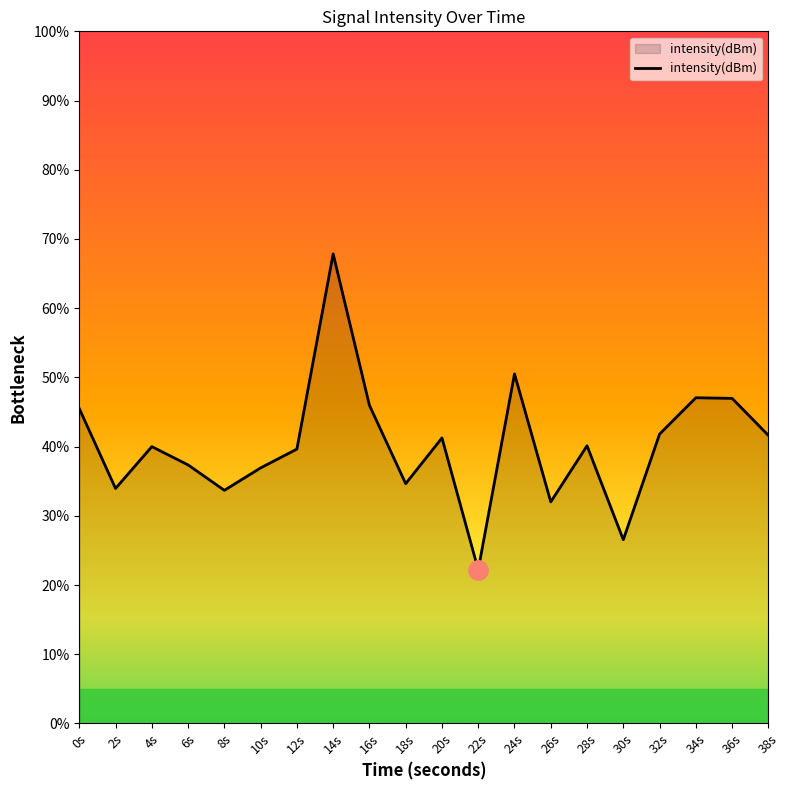

What is the difference between the maximum and minimum values?

45.6